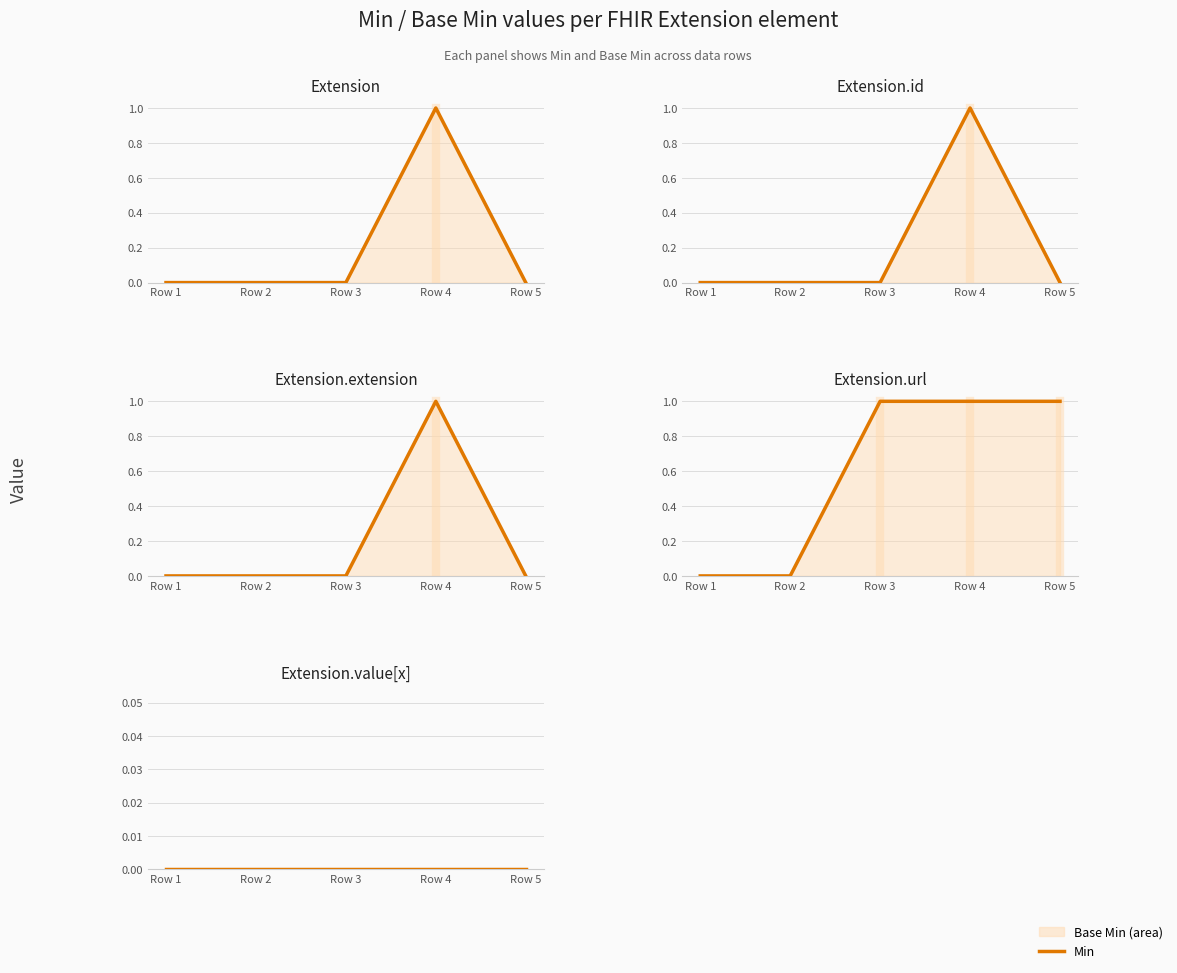

The value of Base Min at Row 5 is 0. True or false?

False